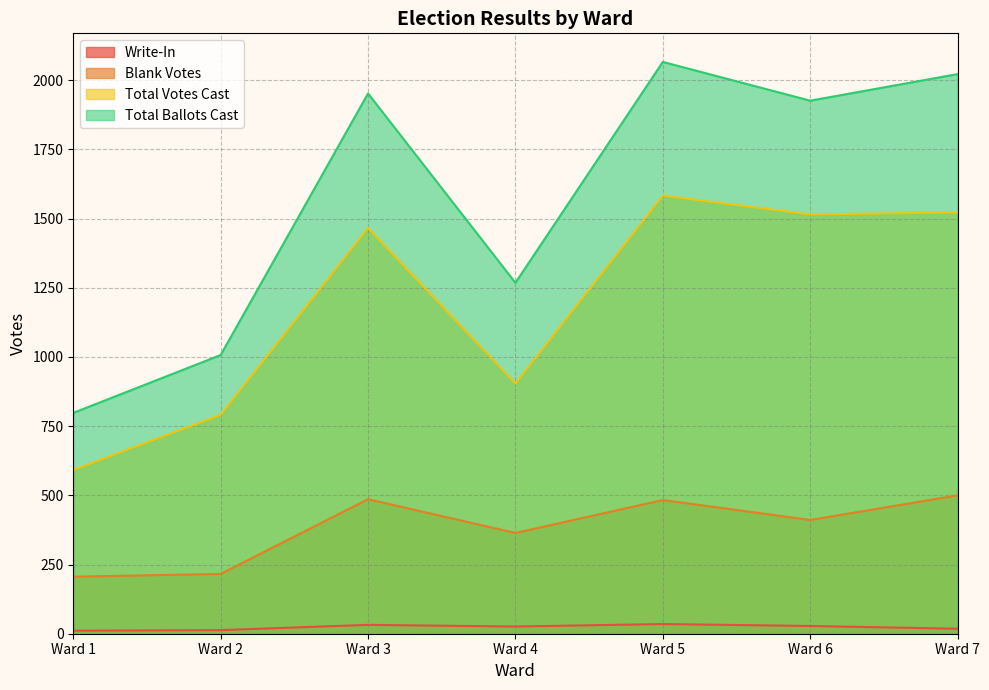

True or false: Write-In and Total Ballots Cast cross at least once.

False